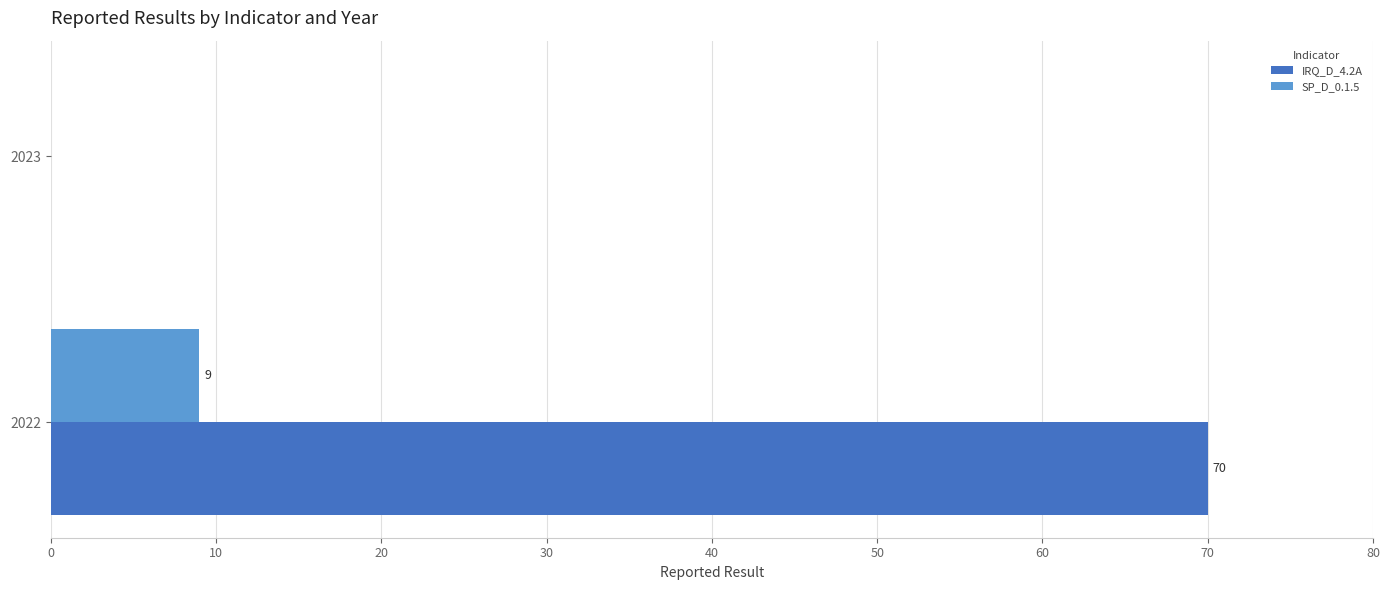

Which series has the largest total across all categories?

IRQ_D_4.2A